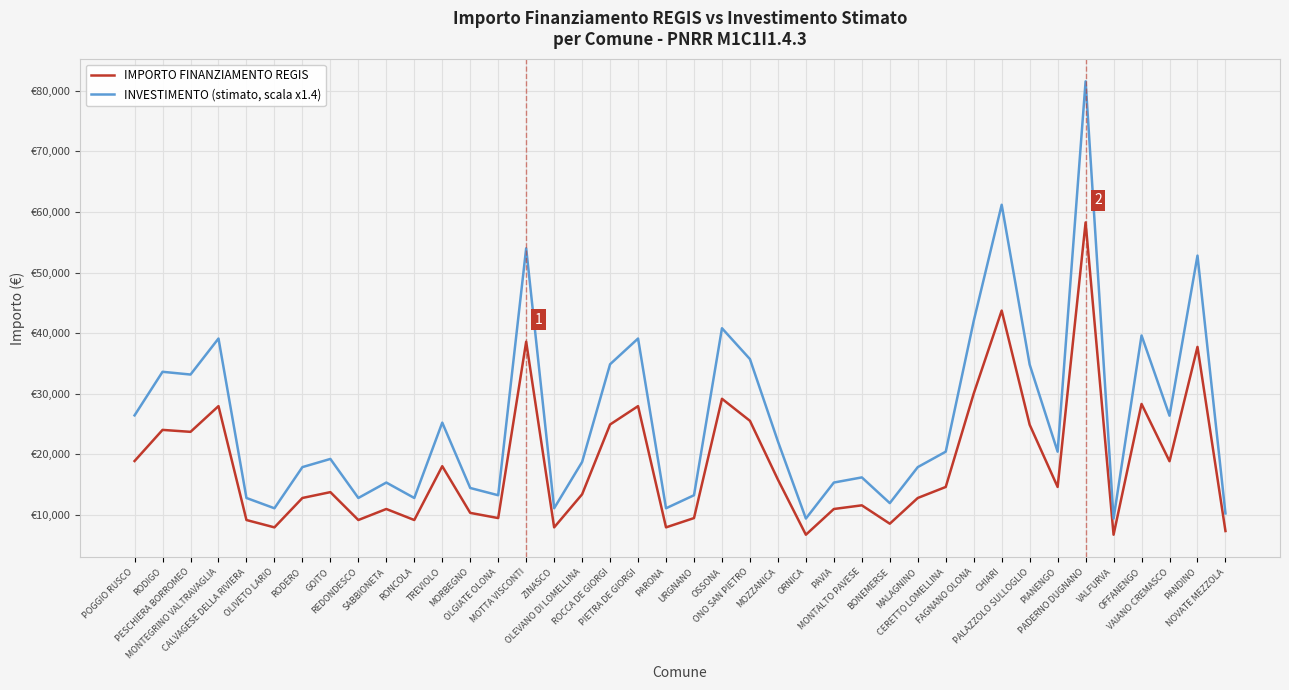

At which label does IMPORTO FINANZIAMENTO REGIS first exceed 14568?

POGGIO RUSCO